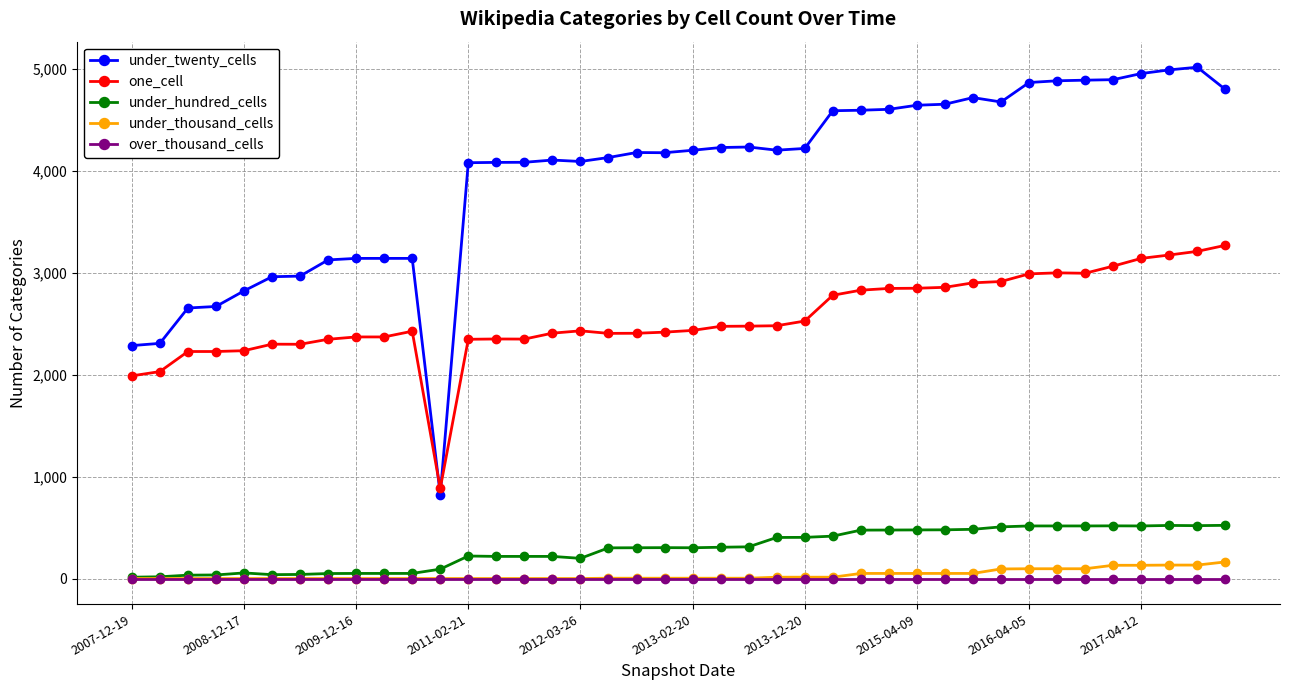

True or false: under_thousand_cells and one_cell intersect in this chart.

False